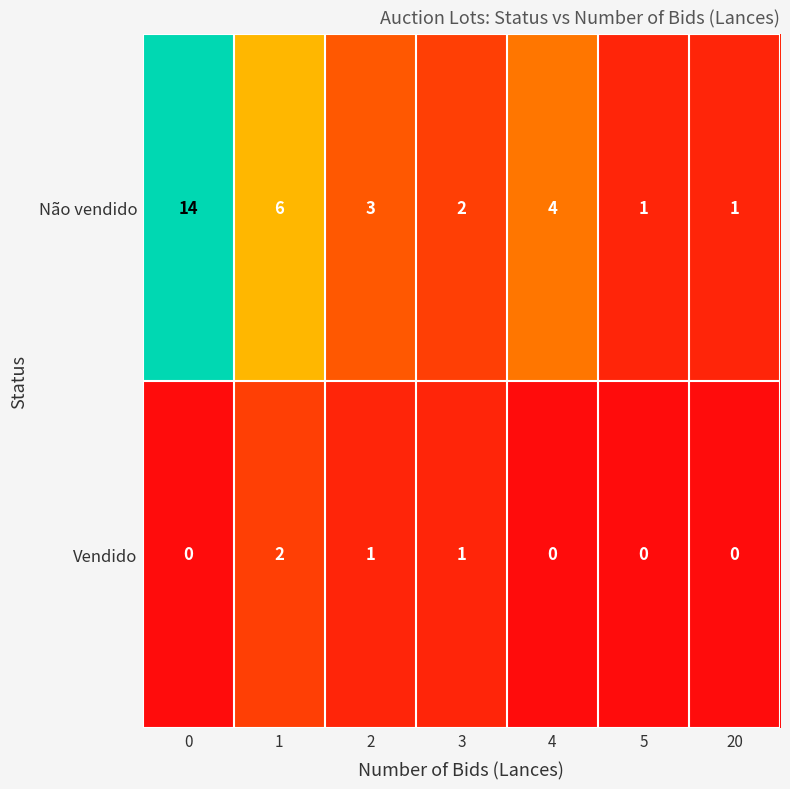

What is the difference between the second highest and minimum values in the Não vendido series?

5